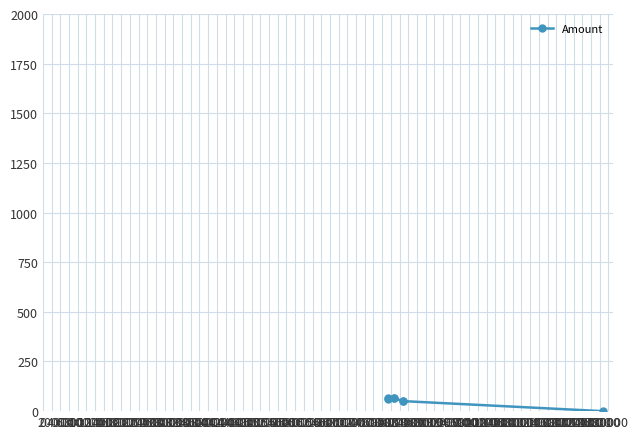

What is the sum of all values?

359.0